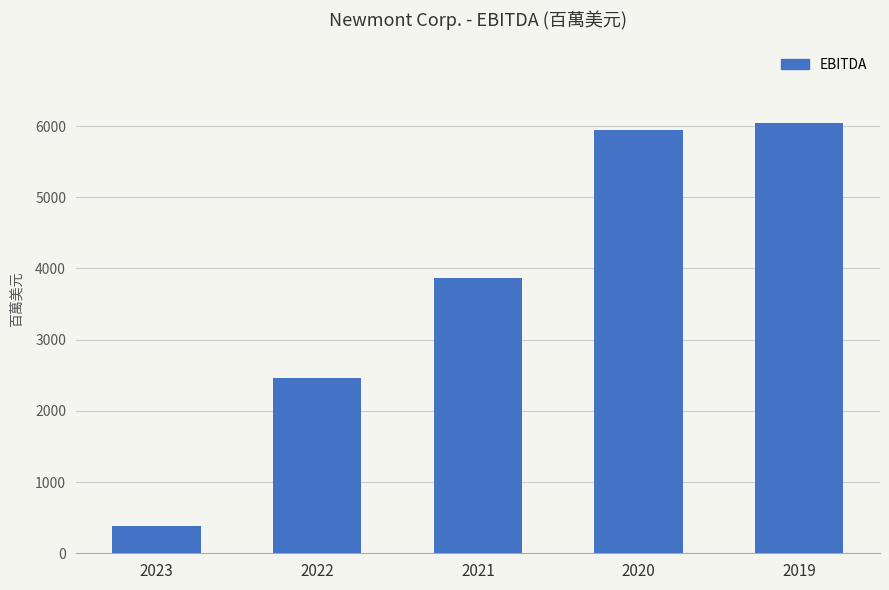

Reading left to right, extract all data points from this chart.

2023=383	2022=2468	2021=3871	2020=5940	2019=6049